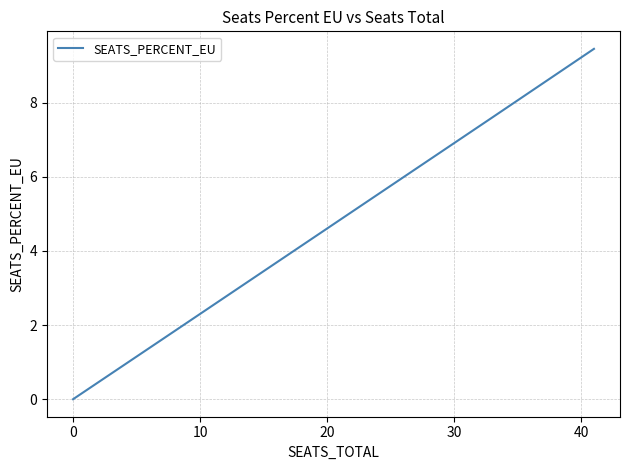

How many series are shown in this chart?

1